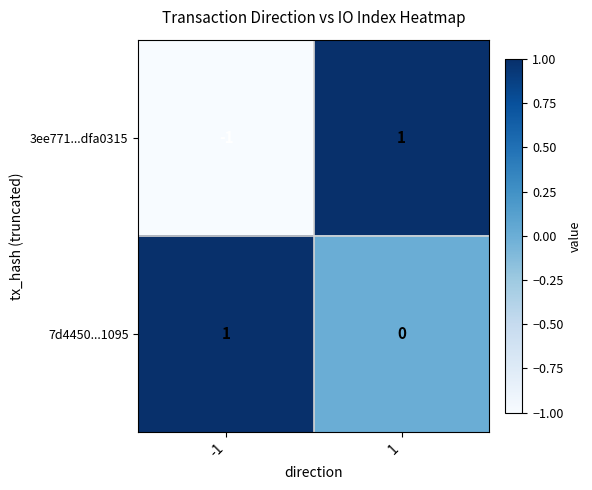

How many categories are shown in the chart?

2